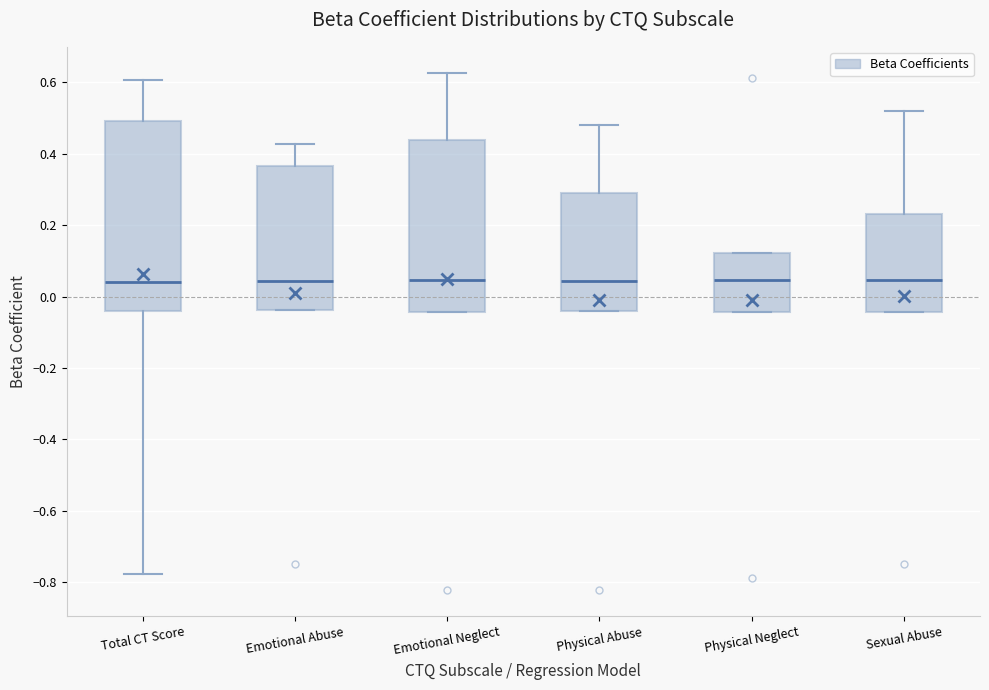

Comparing the boxes themselves (not the whiskers), which one is the tallest?

Total CT Score